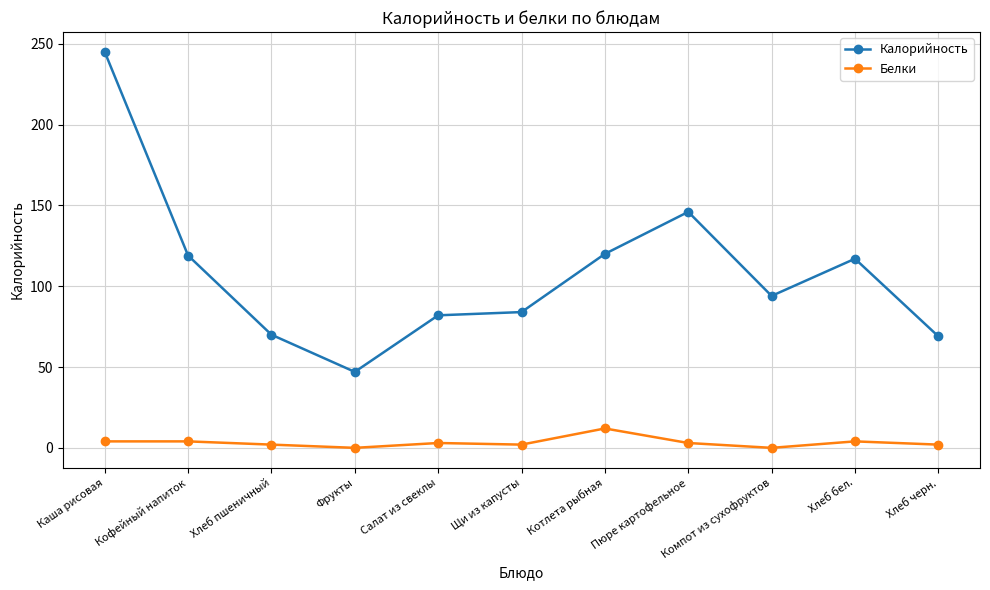

What position from the right is Кофейный напиток?

10